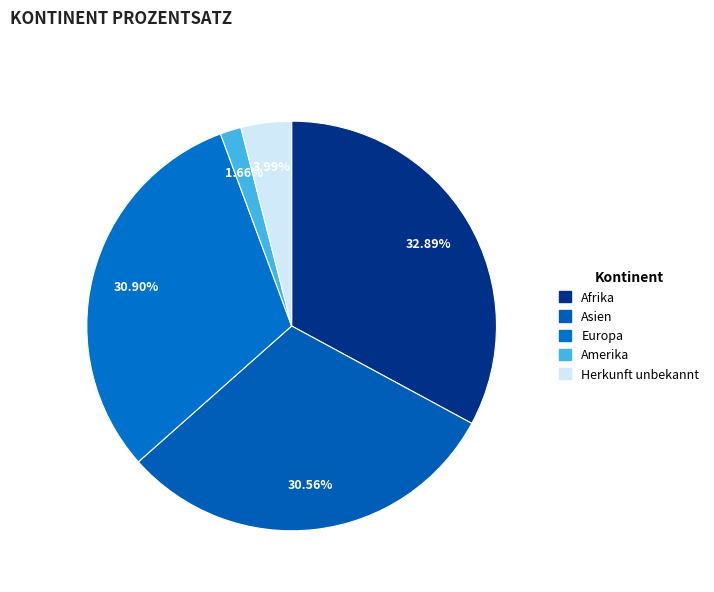

Is it true that Europa is 31% of the pie?

True